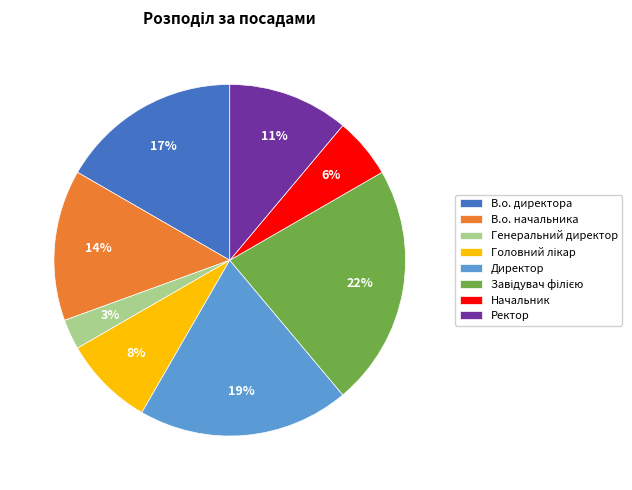

How many slices are in this pie chart?

8